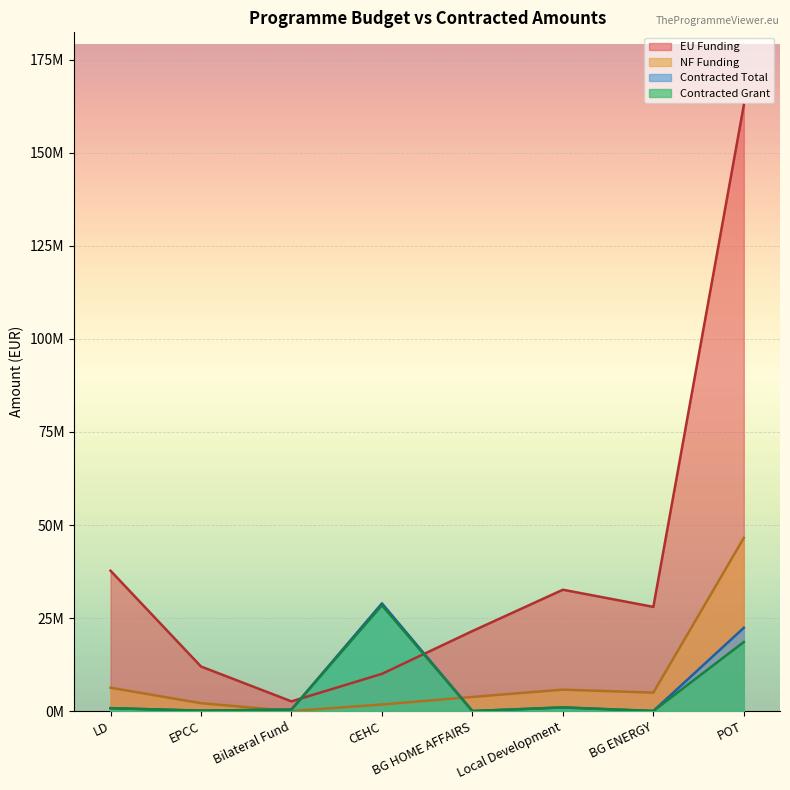

What is the difference between the second highest and second lowest values in the EU Funding series?

27714867.8